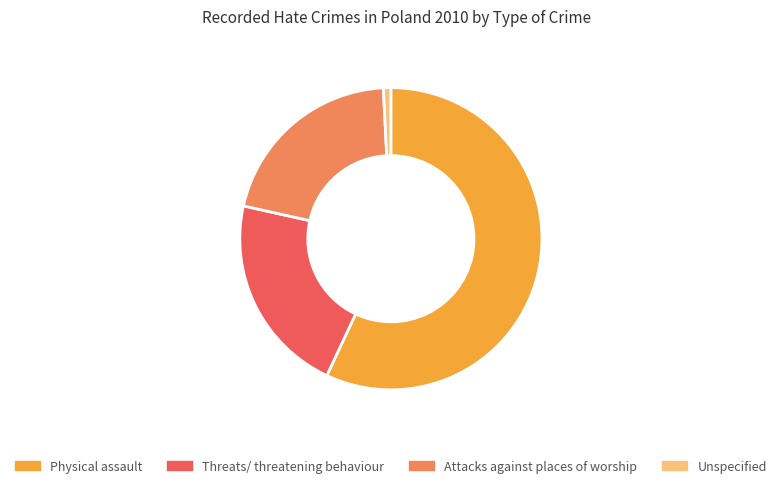

Count the number of slices in the pie.

4